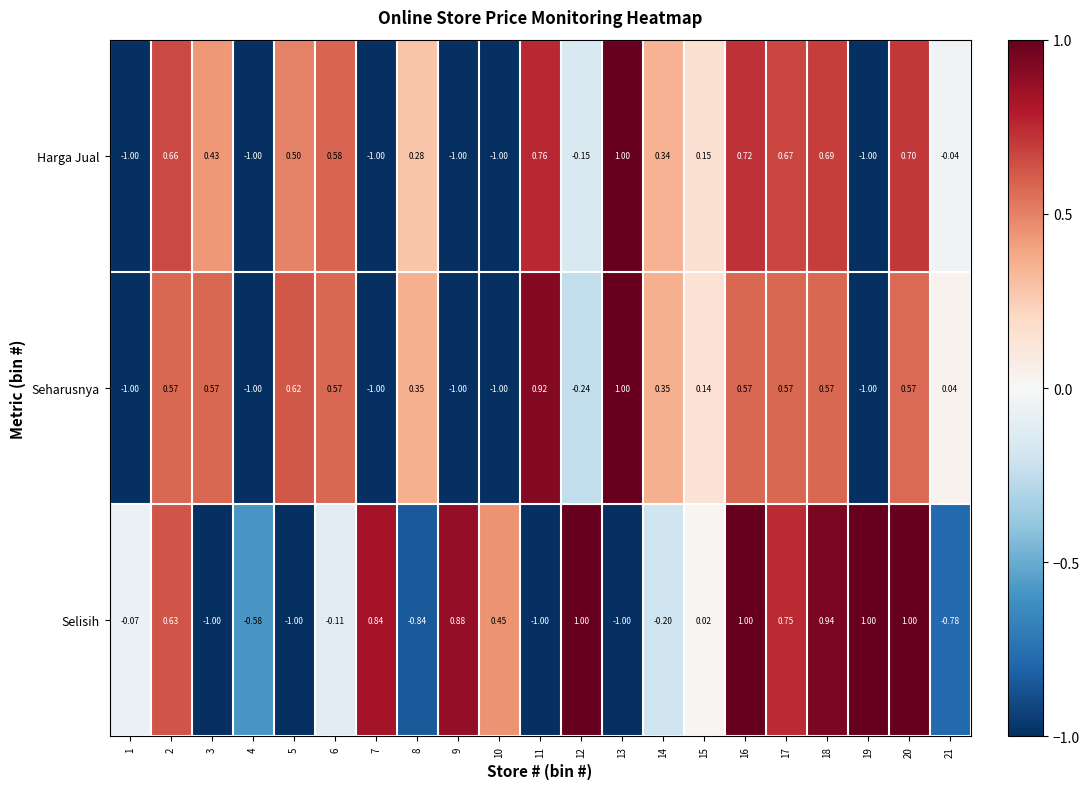

Between 13 and 15, which series saw the biggest shift?

Selisih